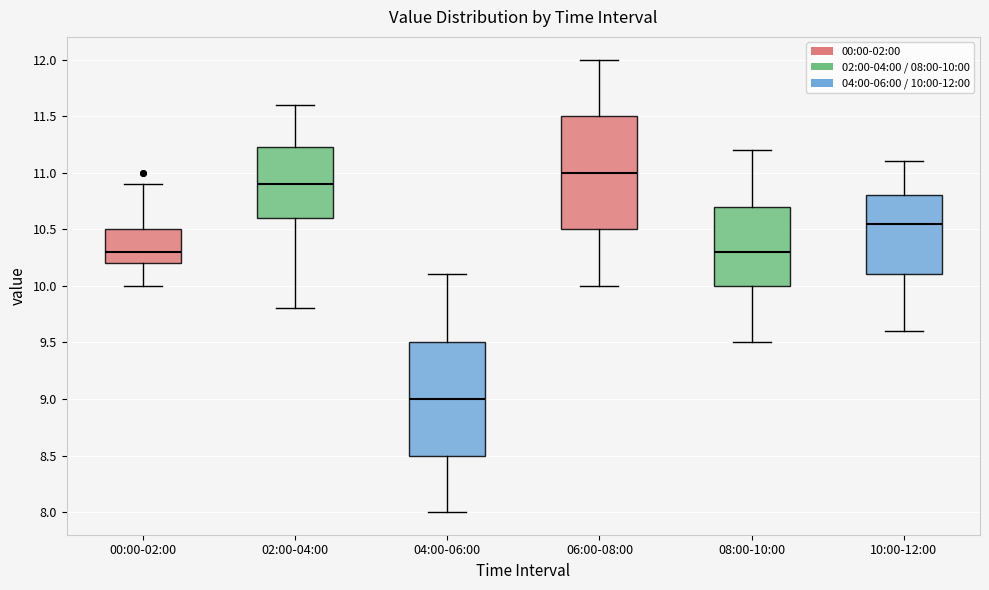

Where does the median line of the box for 08:00-10:00 sit on the y-axis? The values are not printed on the chart, so give them approximately, as read against the axis.

10.30